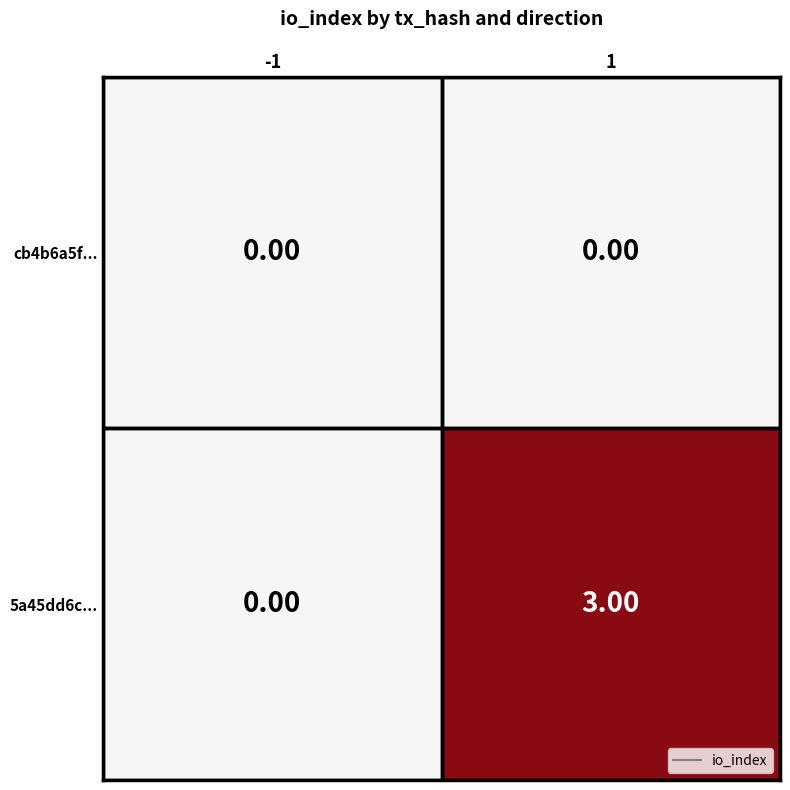

Rank the series by their maximum value, from highest to lowest.

5a45dd6c..., cb4b6a5f...